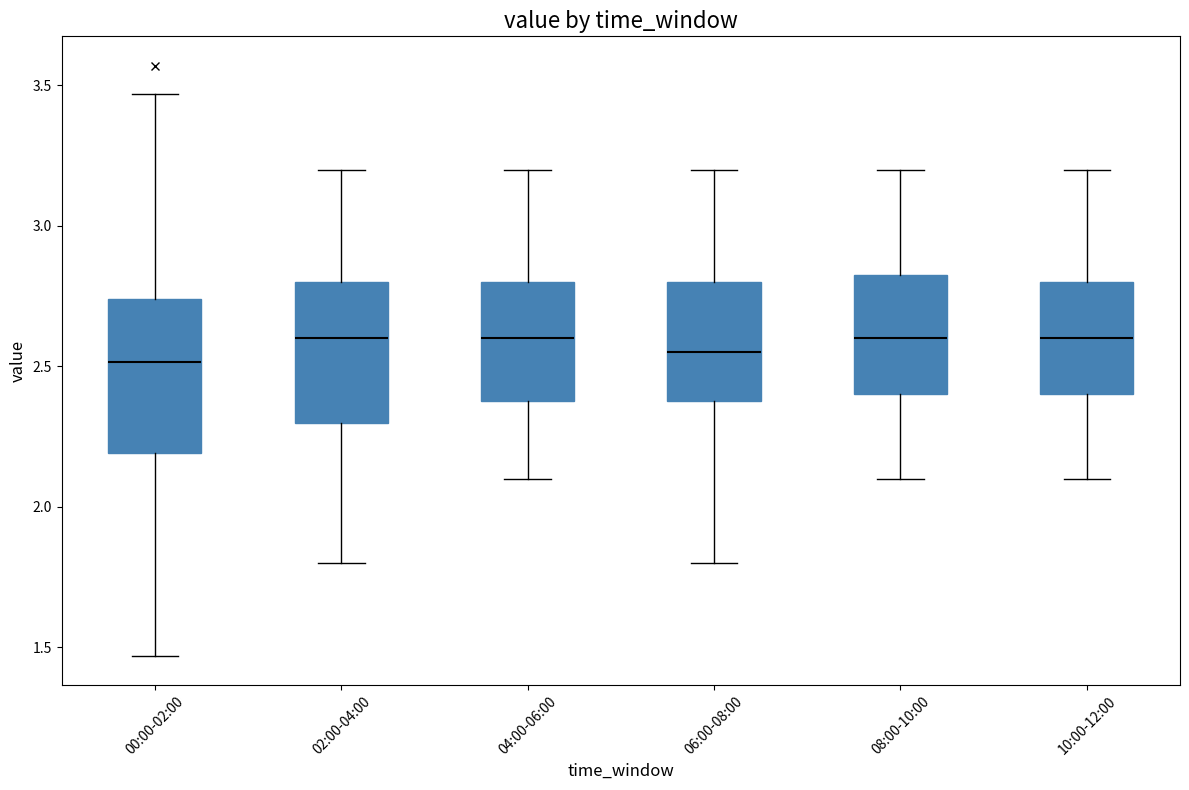

Reading left to right, read every box against the y-axis: the position of its median line, the range the box covers, and the ends of its whiskers. The values are not printed on the chart, so give them approximately, as read against the axis.

00:00-02:00: median 2.50, box 2.20 to 2.75, whiskers 1.45 to 3.45
02:00-04:00: median 2.60, box 2.30 to 2.80, whiskers 1.80 to 3.20
04:00-06:00: median 2.60, box 2.40 to 2.80, whiskers 2.10 to 3.20
06:00-08:00: median 2.55, box 2.40 to 2.80, whiskers 1.80 to 3.20
08:00-10:00: median 2.60, box 2.40 to 2.85, whiskers 2.10 to 3.20
10:00-12:00: median 2.60, box 2.40 to 2.80, whiskers 2.10 to 3.20